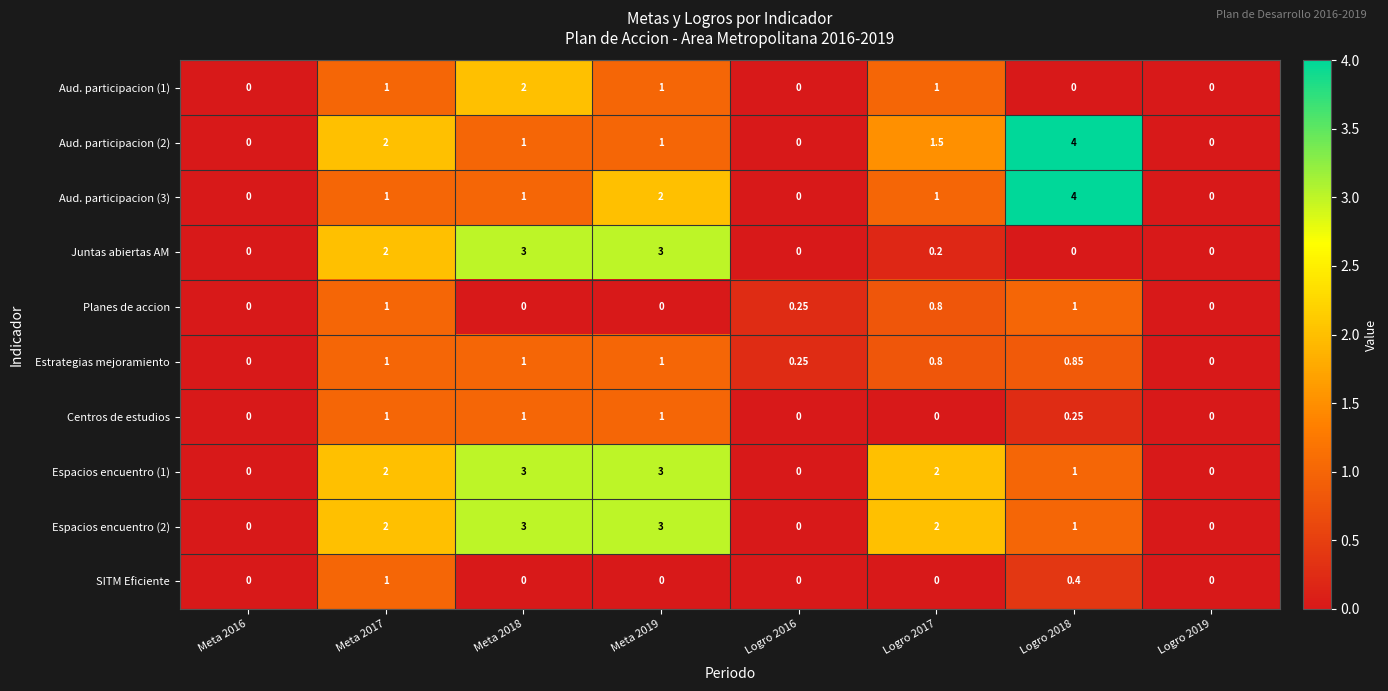

Is the value of Juntas abiertas AM at Logro 2018 greater than the value of Estrategias mejoramiento at Logro 2017?

No